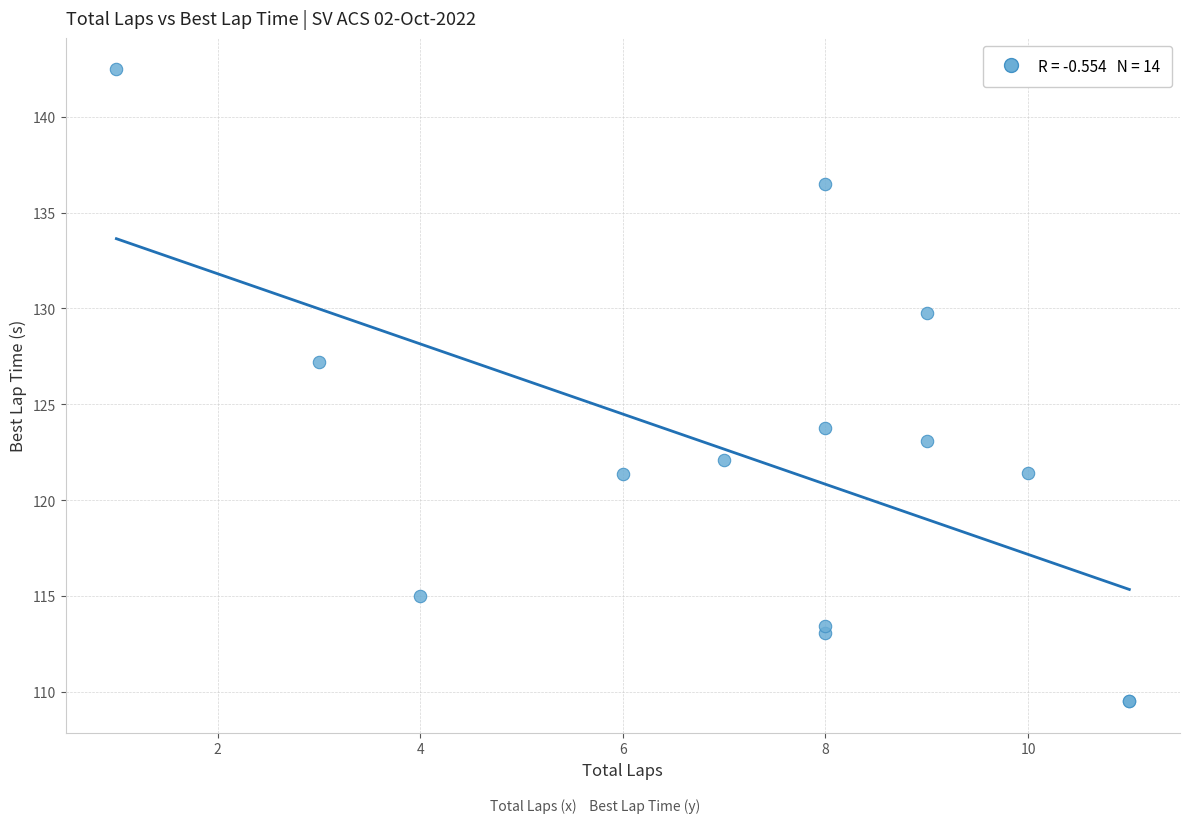

What Y value in the scatter plot is closest to 125?

123.8